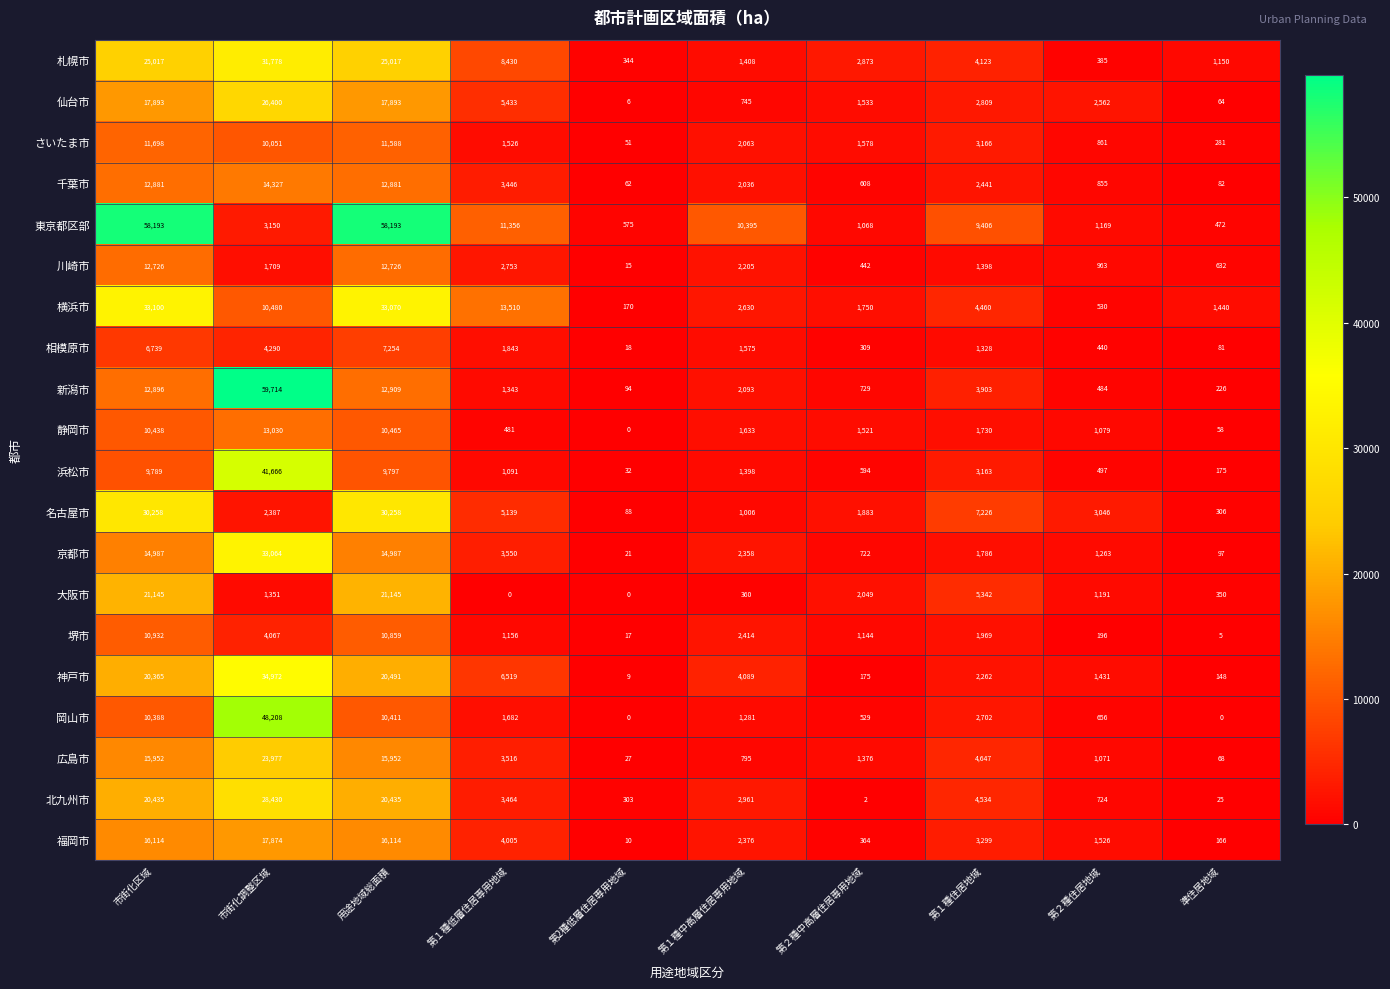

How many data points does each series have?

10